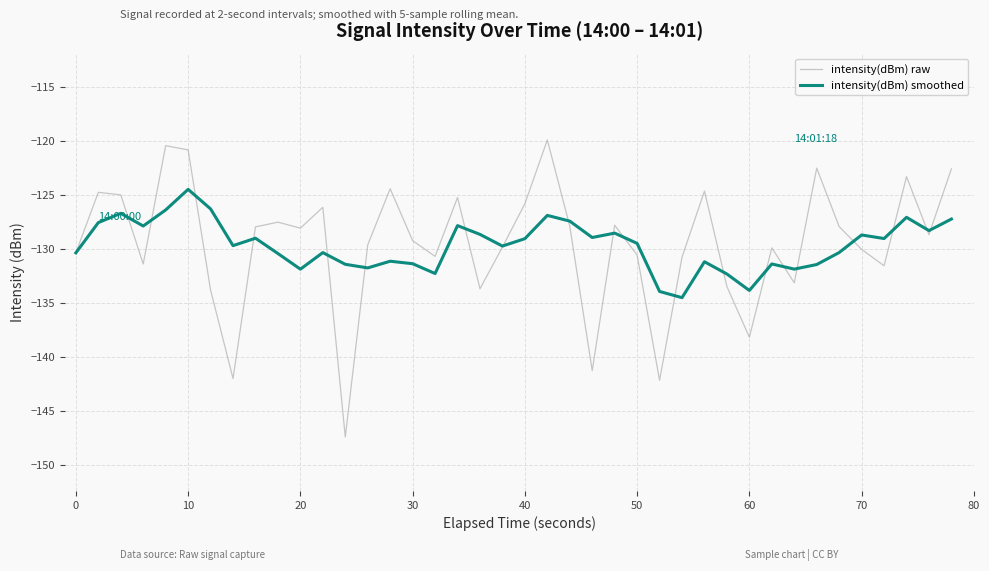

Which series has the widest spread of values?

intensity(dBm) raw